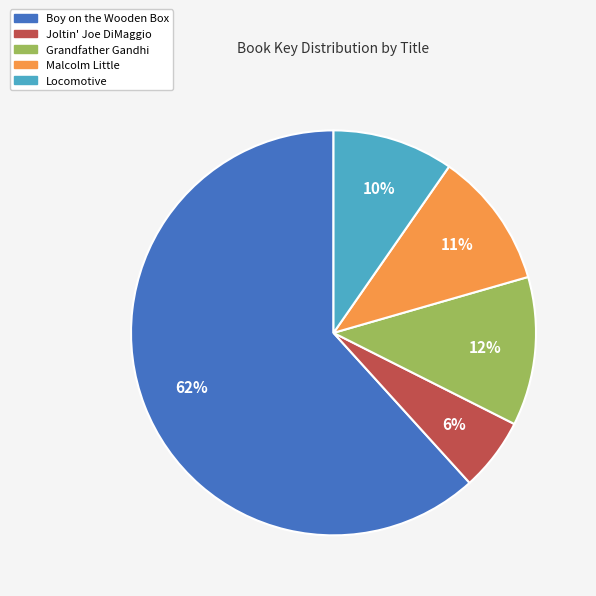

To the nearest percent, what is the difference between the Malcolm Little and Grandfather Gandhi slice percentages?

1%